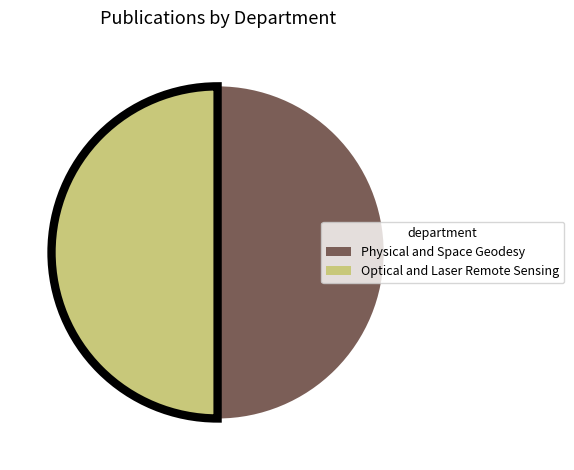

Is the sum of Optical and Laser Remote Sensing and Physical and Space Geodesy greater than half?

Yes